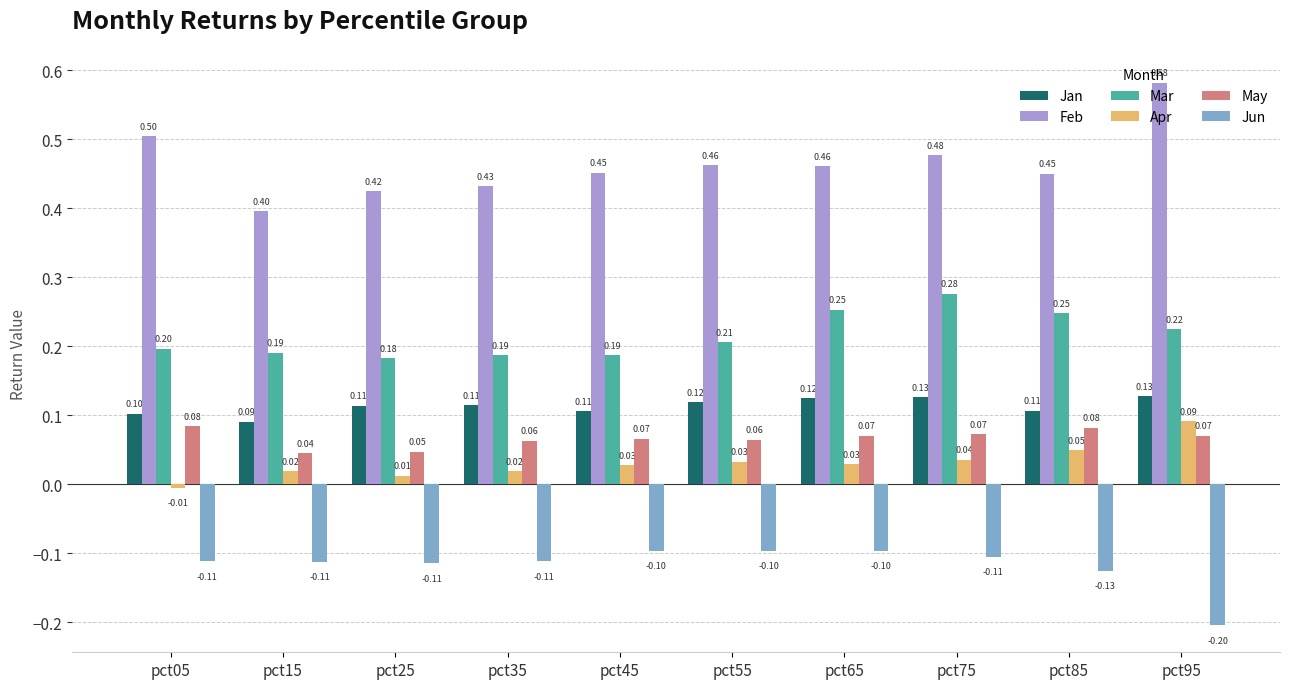

What is the spread (max minus min) of values at pct35?

0.5